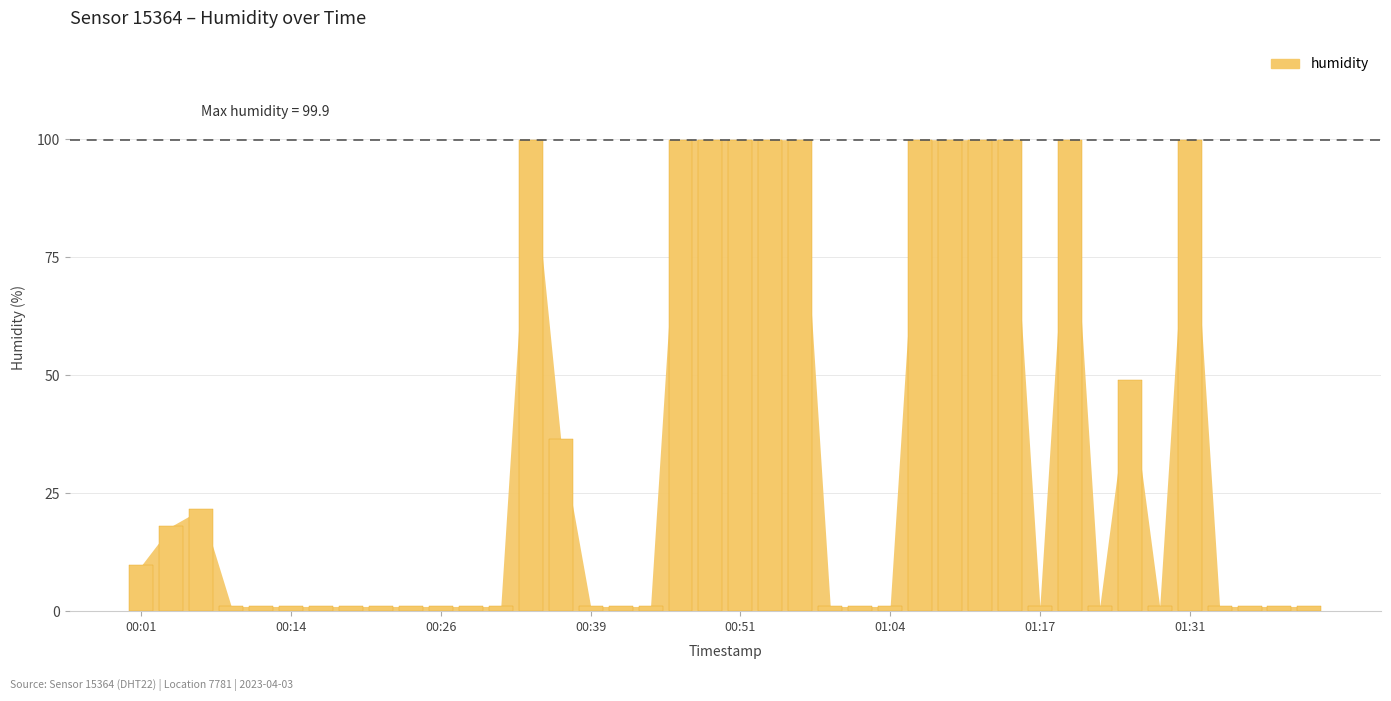

What is the sum of all values?

1356.6